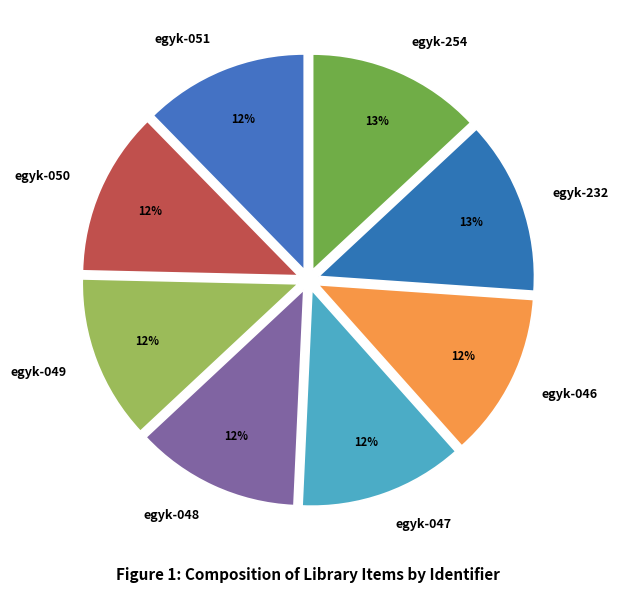

Does egyk-254 account for over 50% of the chart?

No